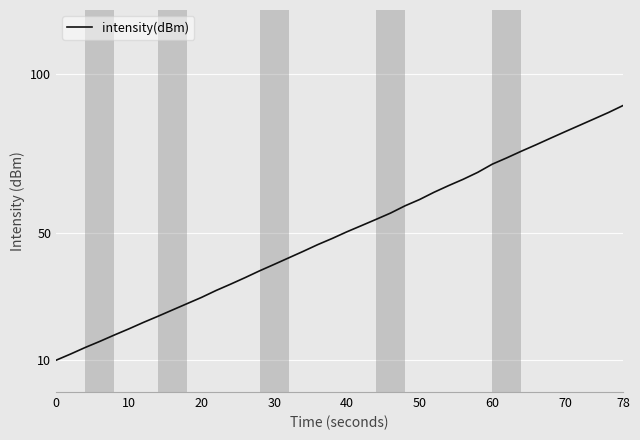

What is the difference between the maximum and minimum values?

80.0